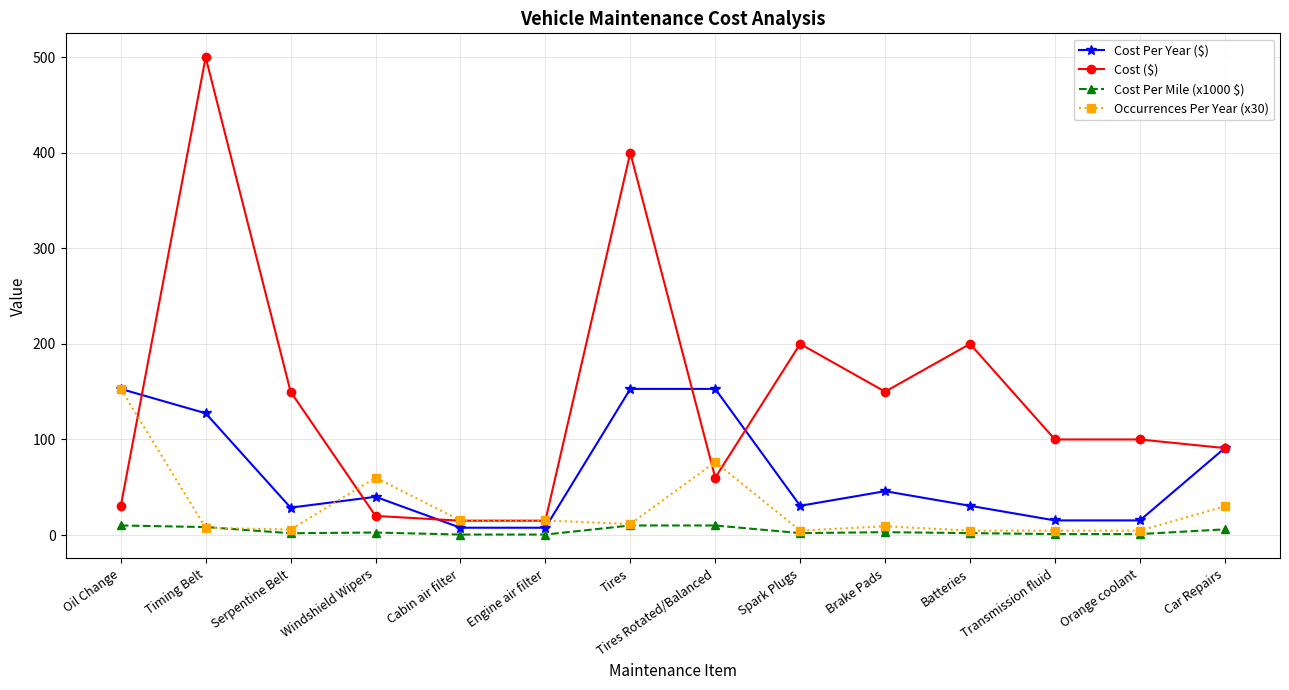

What position from the right is Transmission fluid?

3